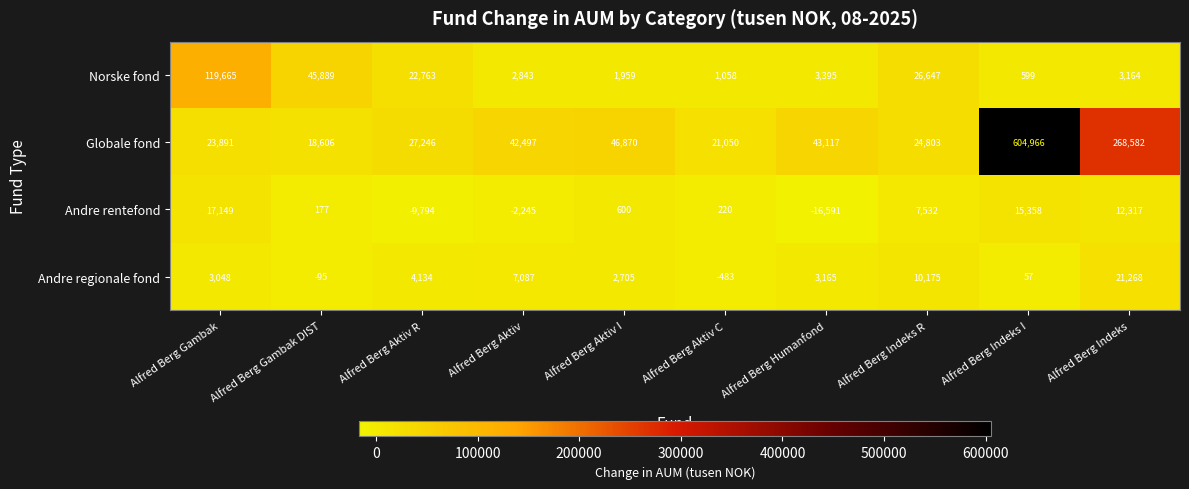

At which category does the chart reach its minimum across all series?

Alfred Berg Humanfond